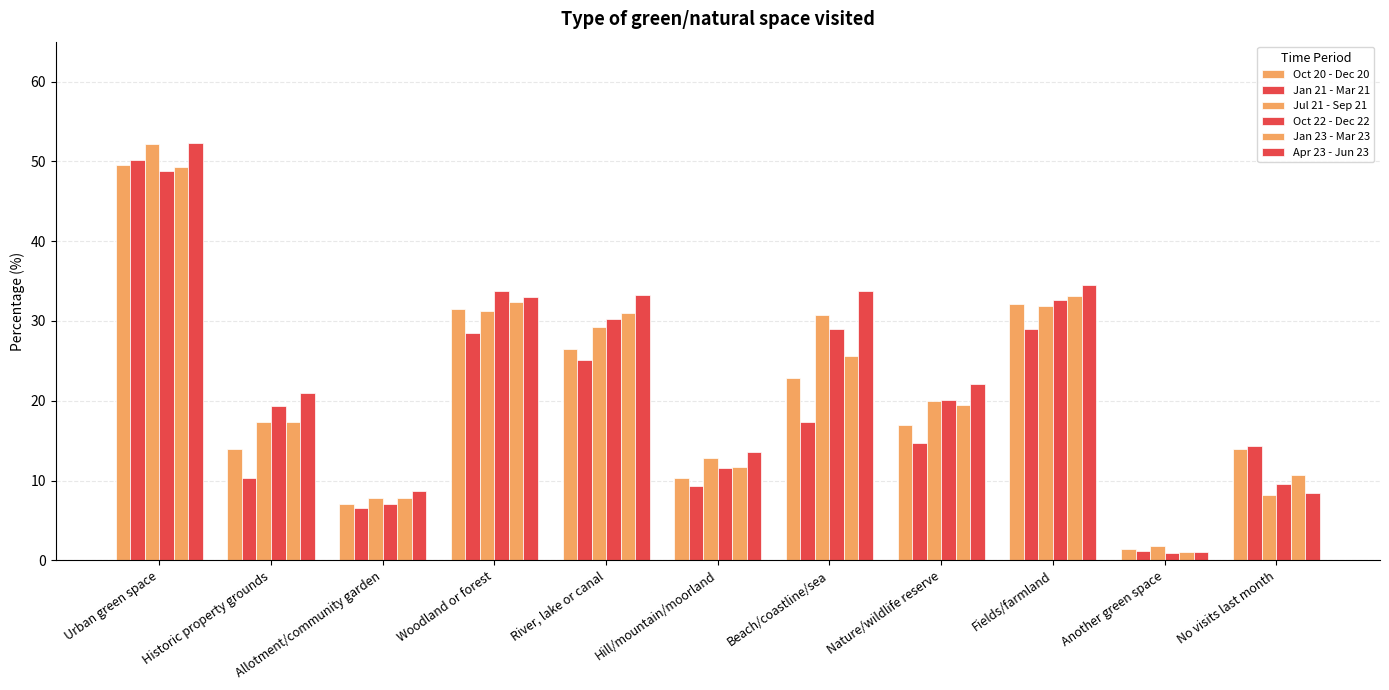

True or false: Jul 21 - Sep 21 has a value of 12.8 at Hill/mountain/moorland.

True